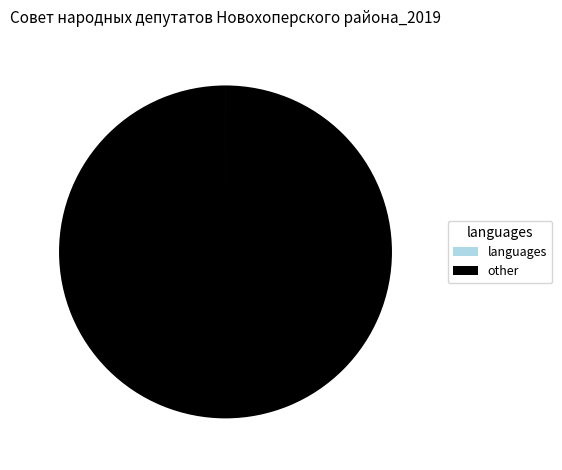

Is it true that other is 100% of the pie?

True